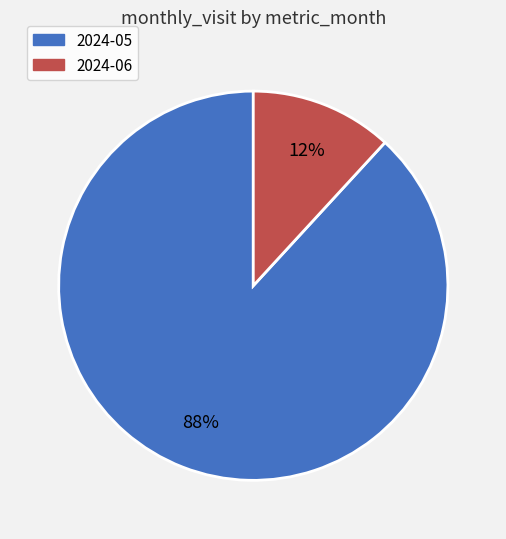

Does 2024-05 represent more than half of the total?

Yes